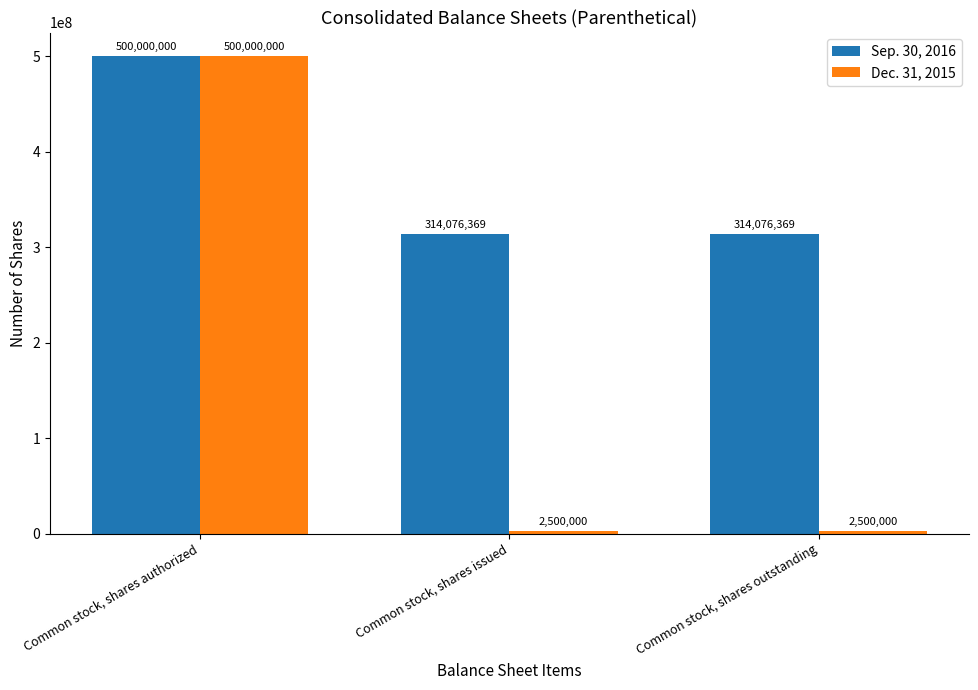

What is the minimum value shown in the chart?

2500000